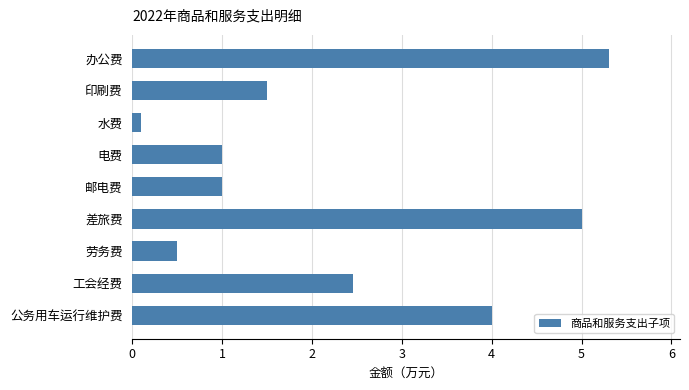

Read the value at 办公费.

5.3